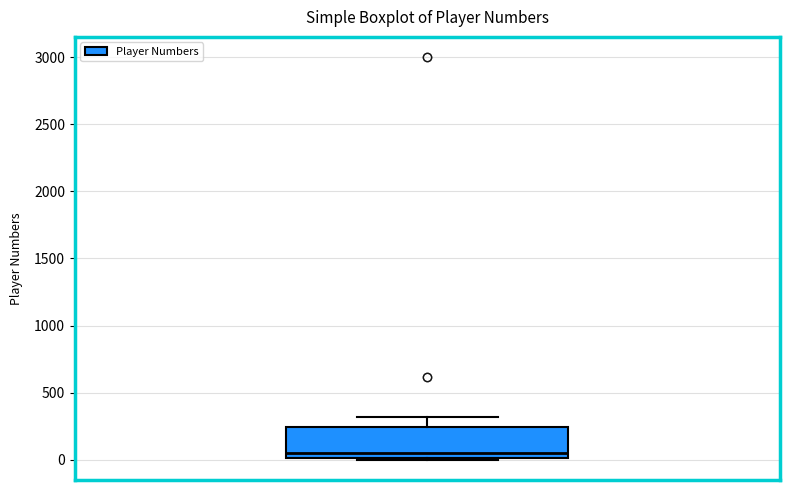

Transcribe this box plot: give where the median line is, the range the box spans, and where the two whiskers end, as read against the y-axis. The values are not printed on the chart, so give them approximately, as read against the axis.

median 50, box 0 to 250, whiskers 0 to 300